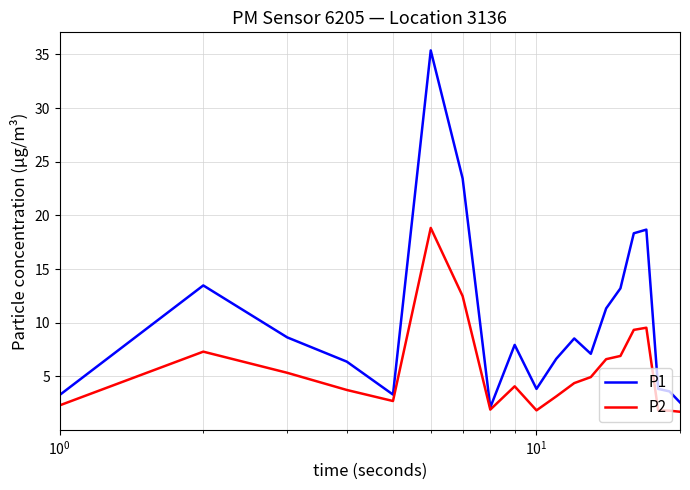

Which series has the largest range (max minus min)?

P1